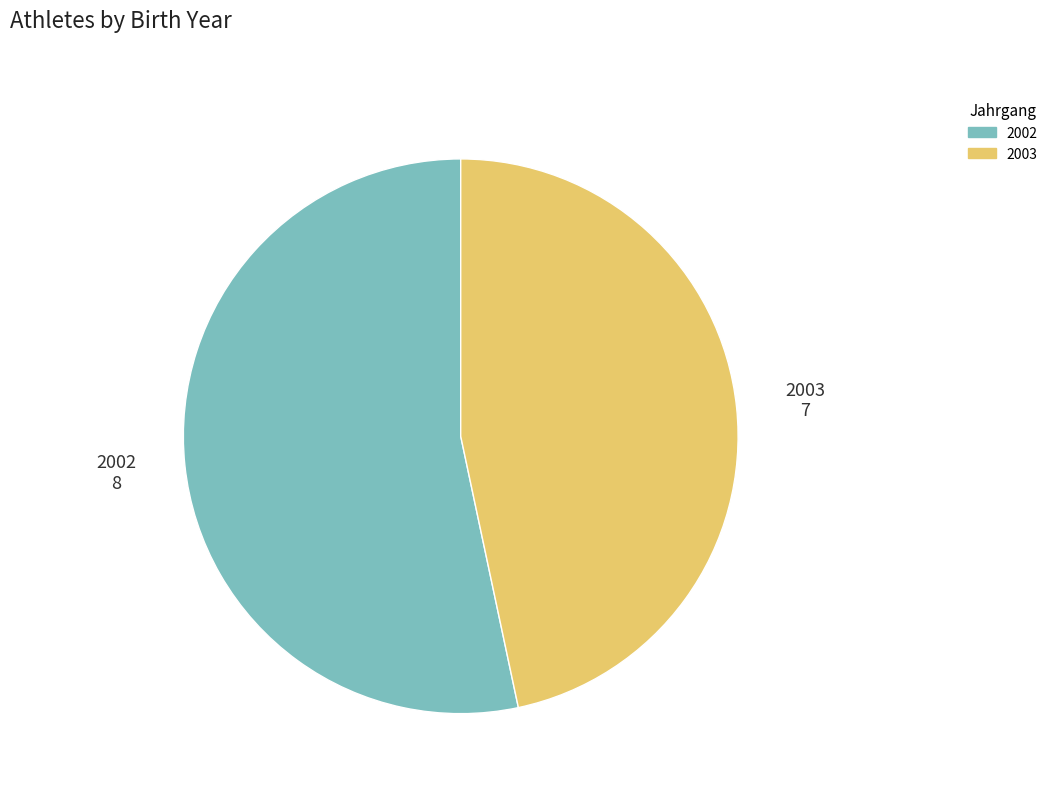

Which slice represents more than half of the pie?

2002